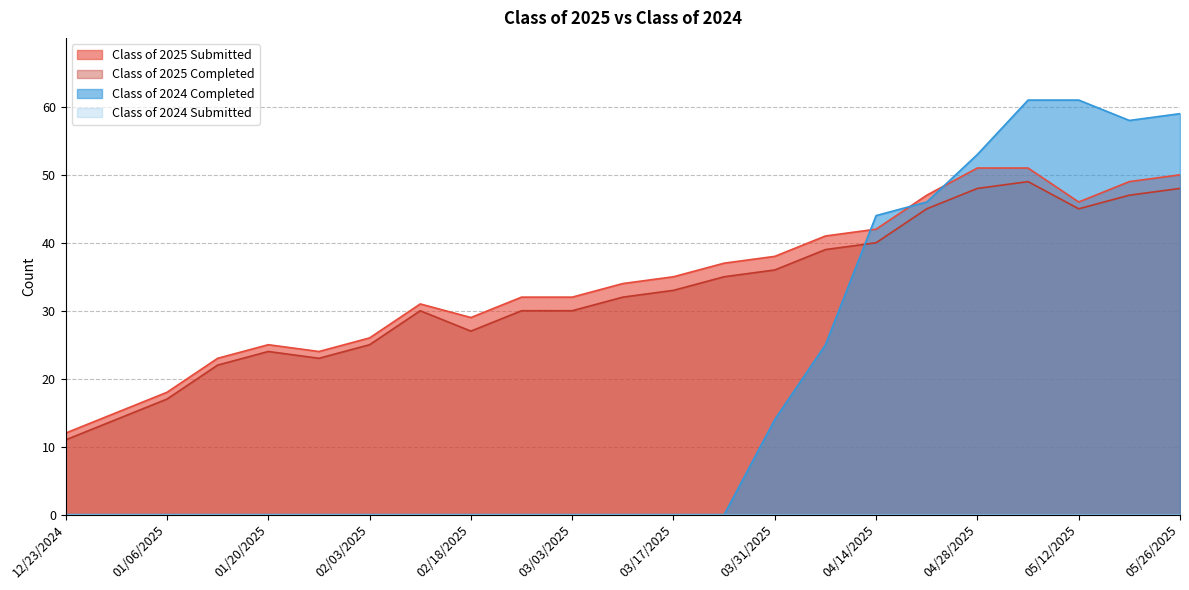

What is the label of the 3rd point from the right?

05/12/2025